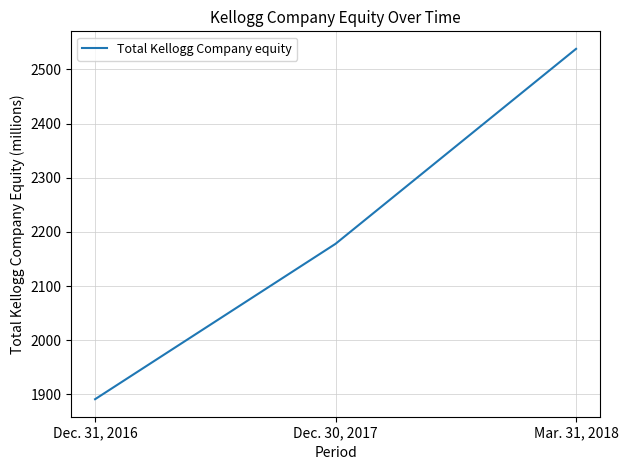

Is it true that the value at Dec. 31, 2016 is 1891?

True